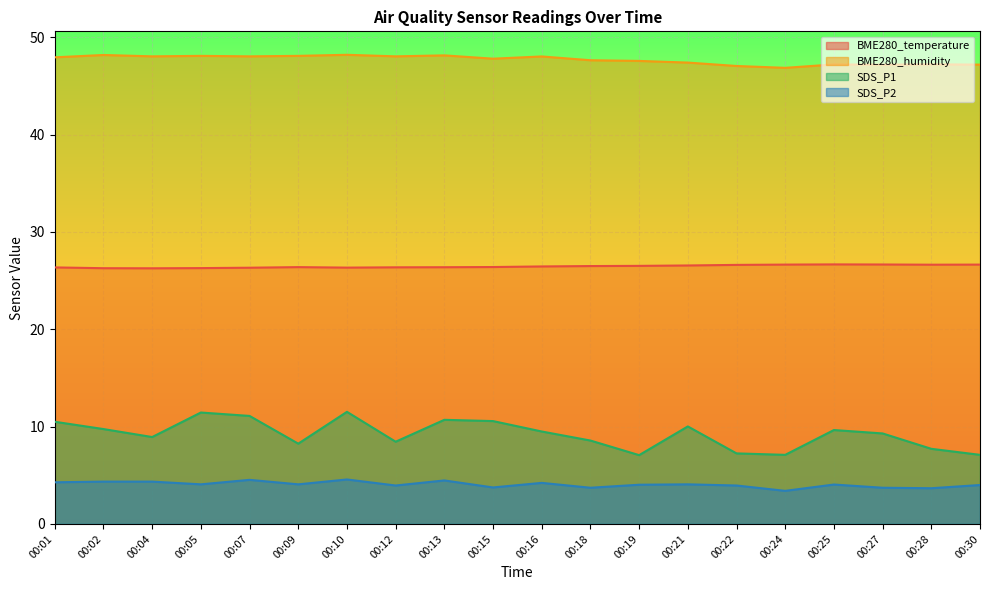

The BME280_humidity series shows 48.1 at 00:05. True or false?

True